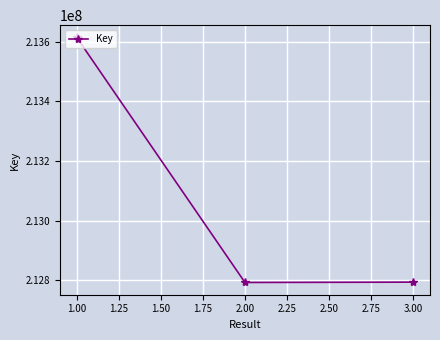

What is the value of the 3rd point from the left?

212794200